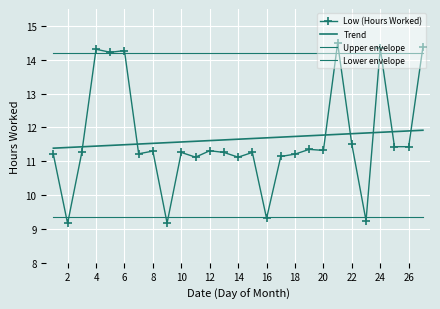

Where is the data nearest to the value 11?

11